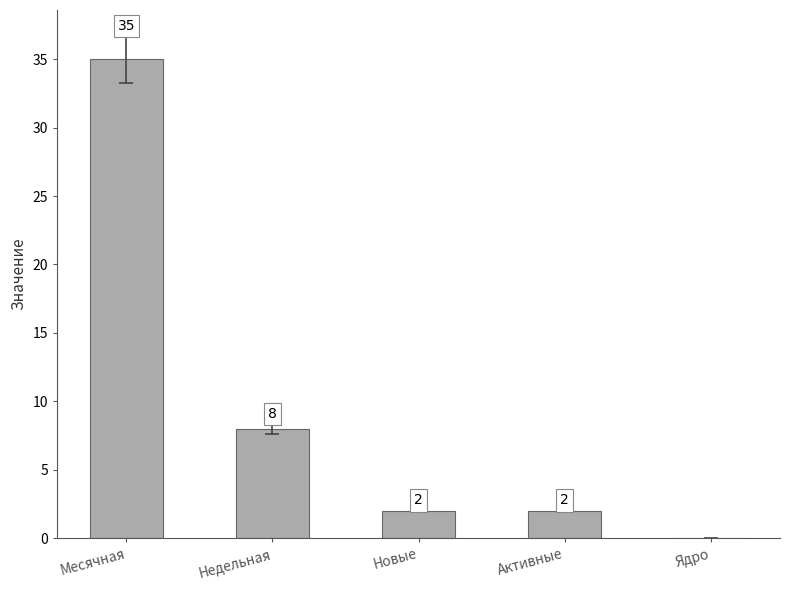

Reading right to left, list all the values displayed in this chart.

Ядро=0	Активные=2	Новые=2	Недельная=8	Месячная=35